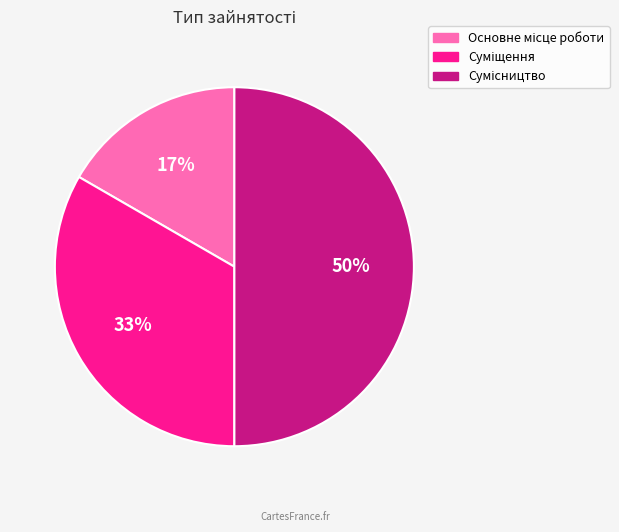

To the nearest percent, what is the average slice percentage?

33%